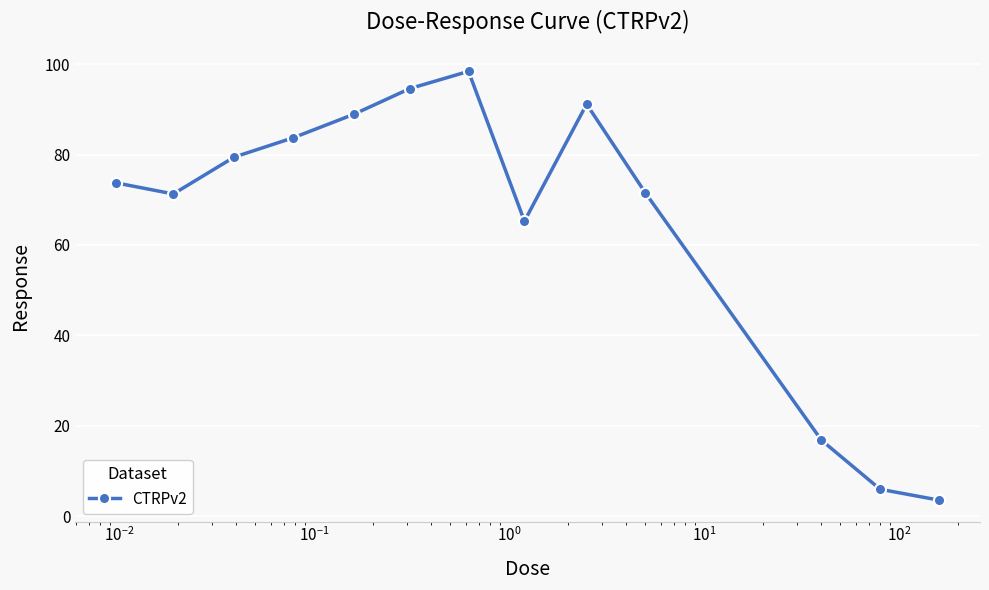

What is the minimum value shown in the chart?

3.5